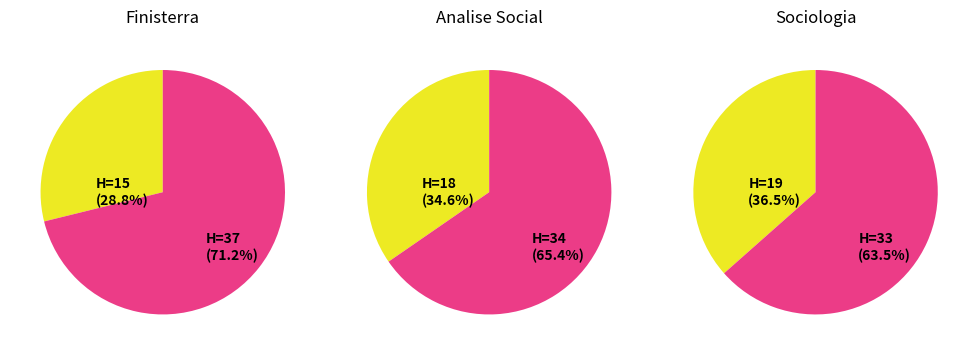

Does Rank 2 represent more than half of the total?

No